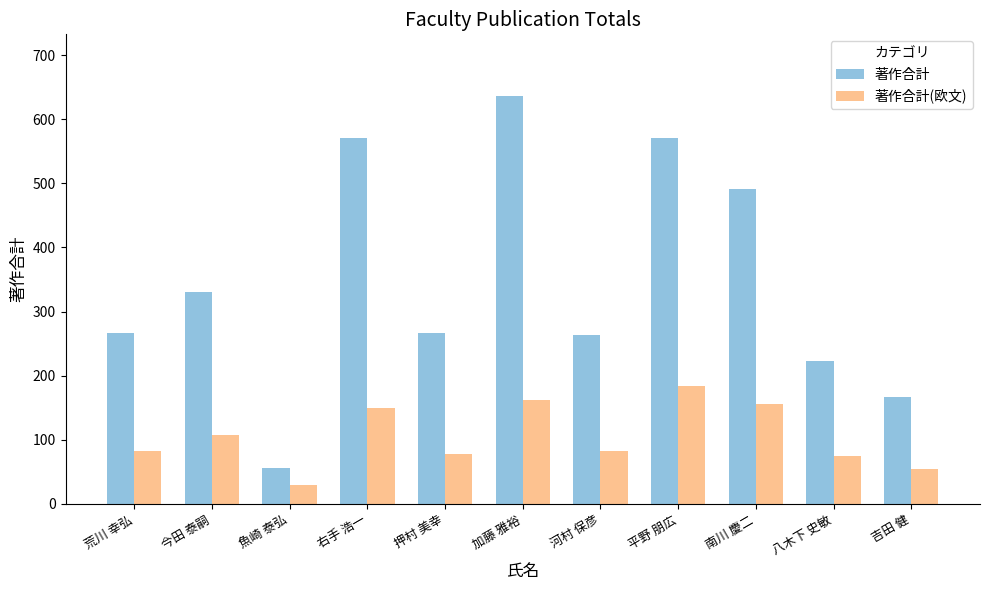

Reading left to right, list all the values displayed in this chart.

著作合計: 荒川 幸弘=267	今田 泰嗣=331	魚崎 泰弘=56	右手 浩一=571	押村 美幸=267	加藤 雅裕=637	河村 保彦=263	平野 朋広=571	南川 慶二=492	八木下 史敏=223	吉田 健=166
著作合計(欧文): 荒川 幸弘=82	今田 泰嗣=107	魚崎 泰弘=29	右手 浩一=150	押村 美幸=78	加藤 雅裕=162	河村 保彦=82	平野 朋広=184	南川 慶二=155	八木下 史敏=75	吉田 健=54